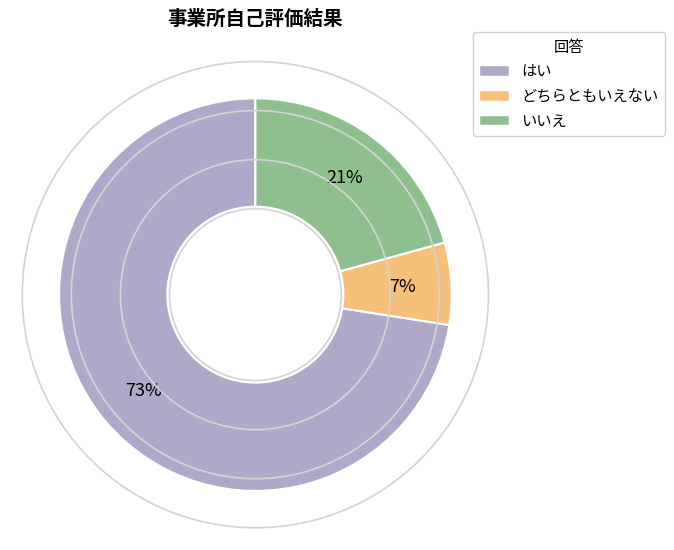

Does any single category account for the majority?

Yes